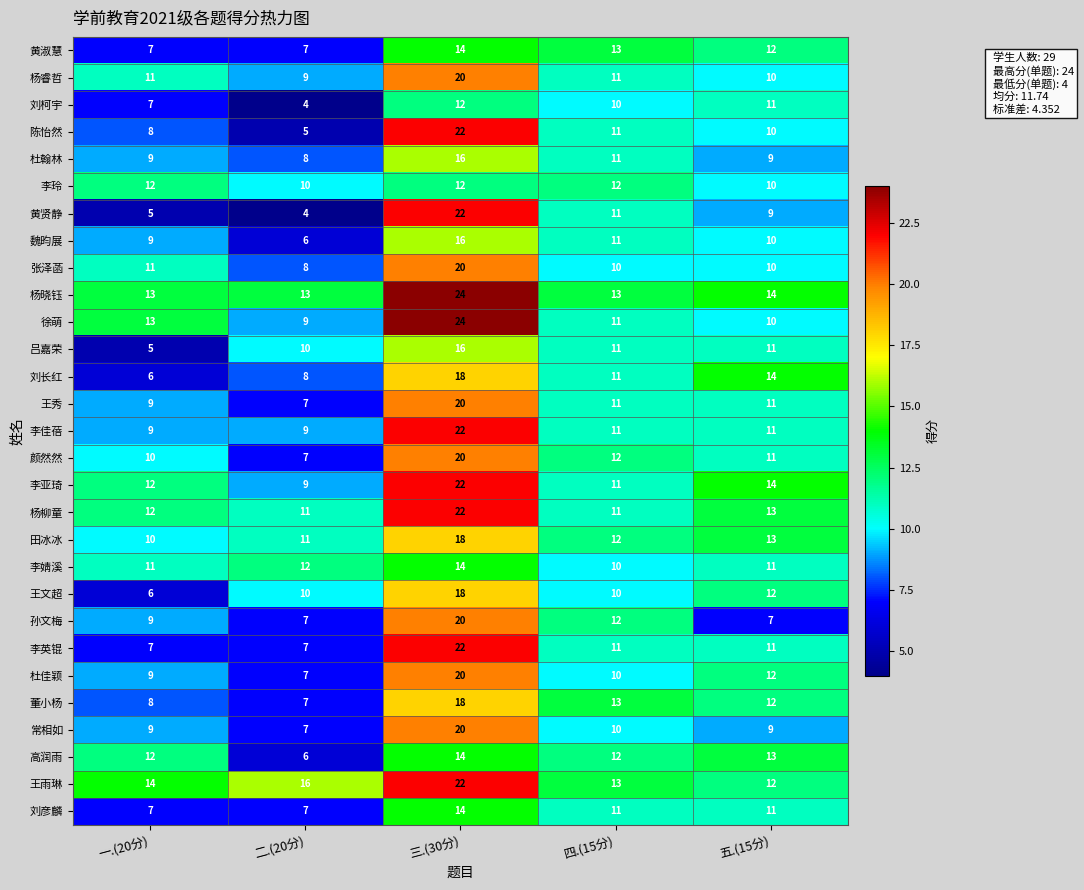

What is the maximum value shown in the chart?

24